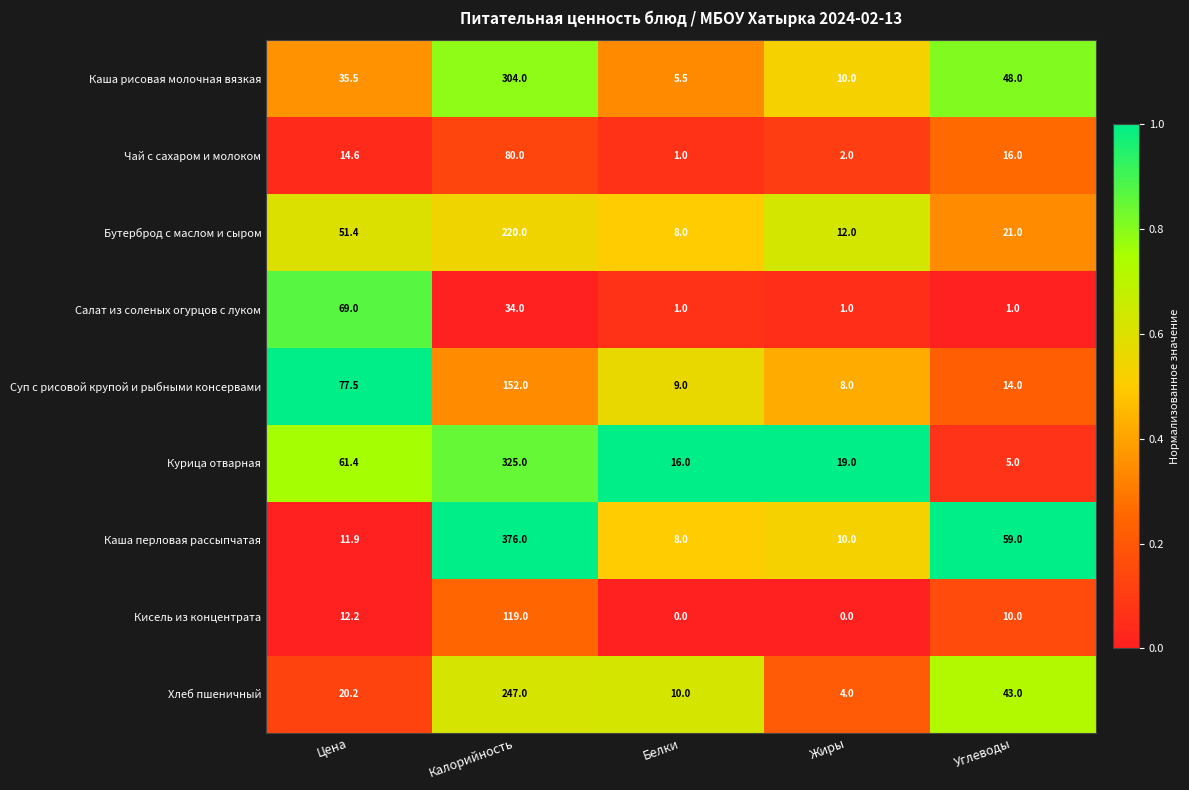

The Суп с рисовой крупой и рыбными консервами series shows 152.0 at Калорийность. True or false?

True